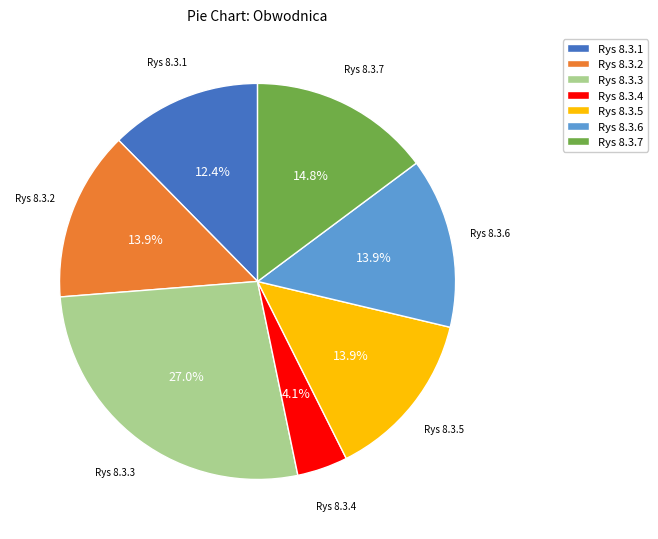

The Rys 8.3.1 slice represents 20% of the pie. True or false?

False